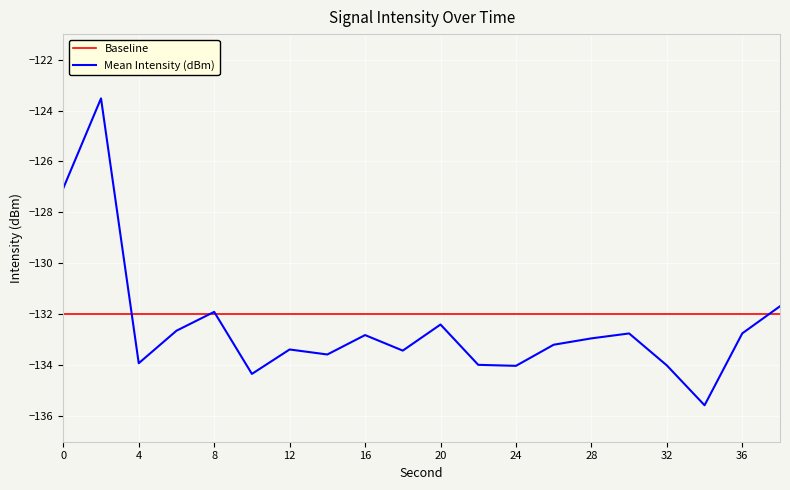

List the series in order of their peak value, lowest first.

Baseline, Mean Intensity (dBm)